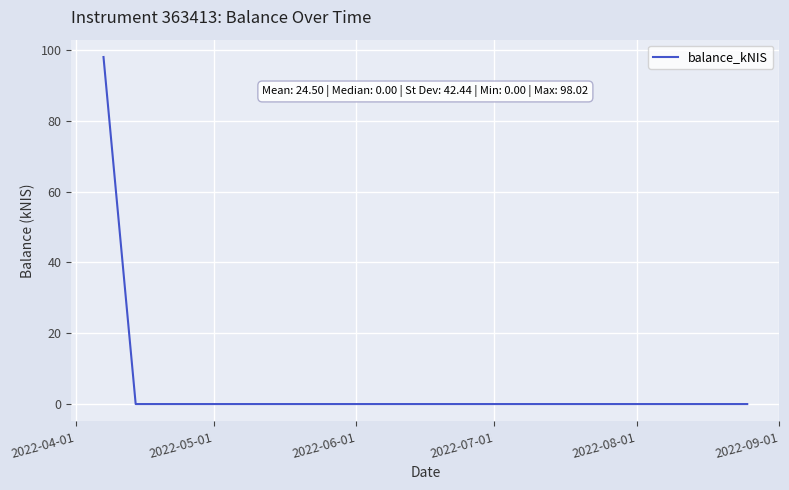

How many lines are shown in the chart?

1